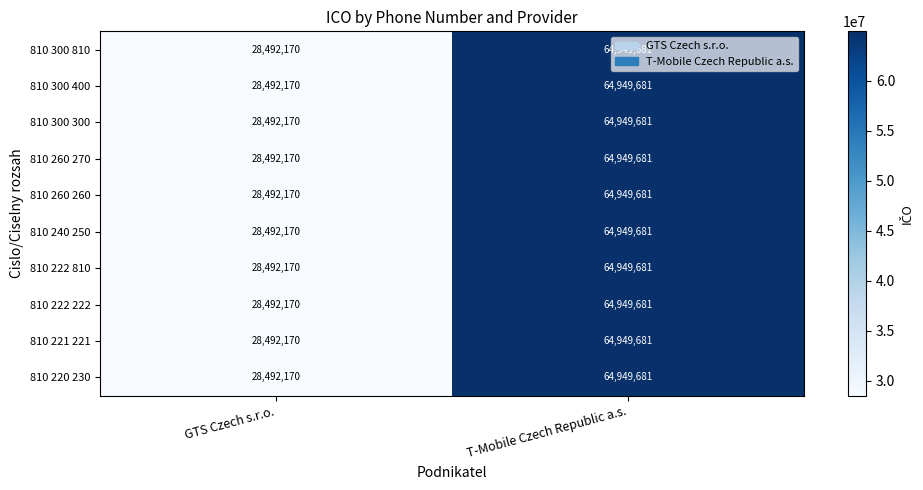

At which category is the sum across all series the highest?

T-Mobile Czech Republic a.s.